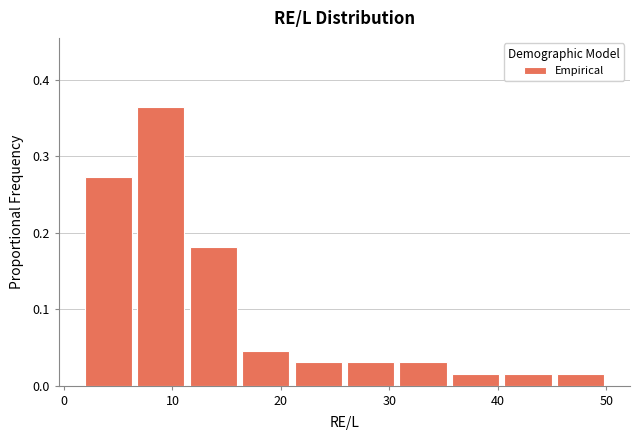

How tall is the bar that spans 16 to 21 on the x-axis? Neither the bar edges nor the heights are printed on the chart, so give them approximately, as read against the axes.

0.05